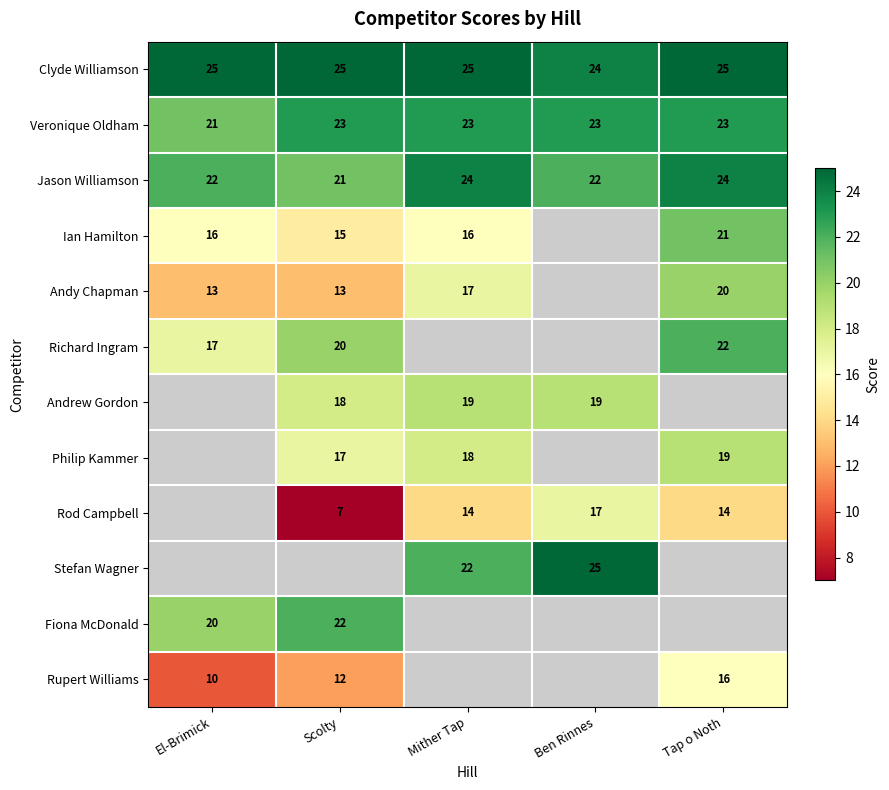

The Ian Hamilton series shows 7 at Tap o Noth. True or false?

False